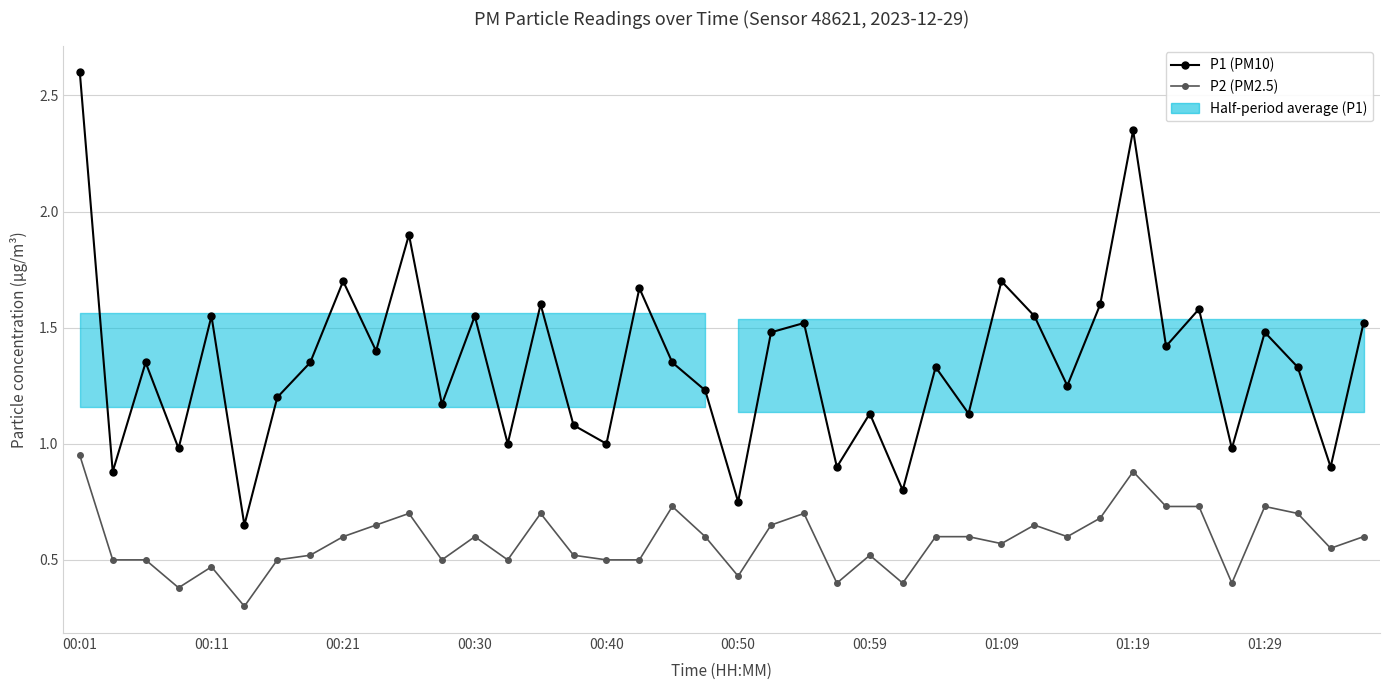

Which series has the largest total across all categories?

P1 (PM10)